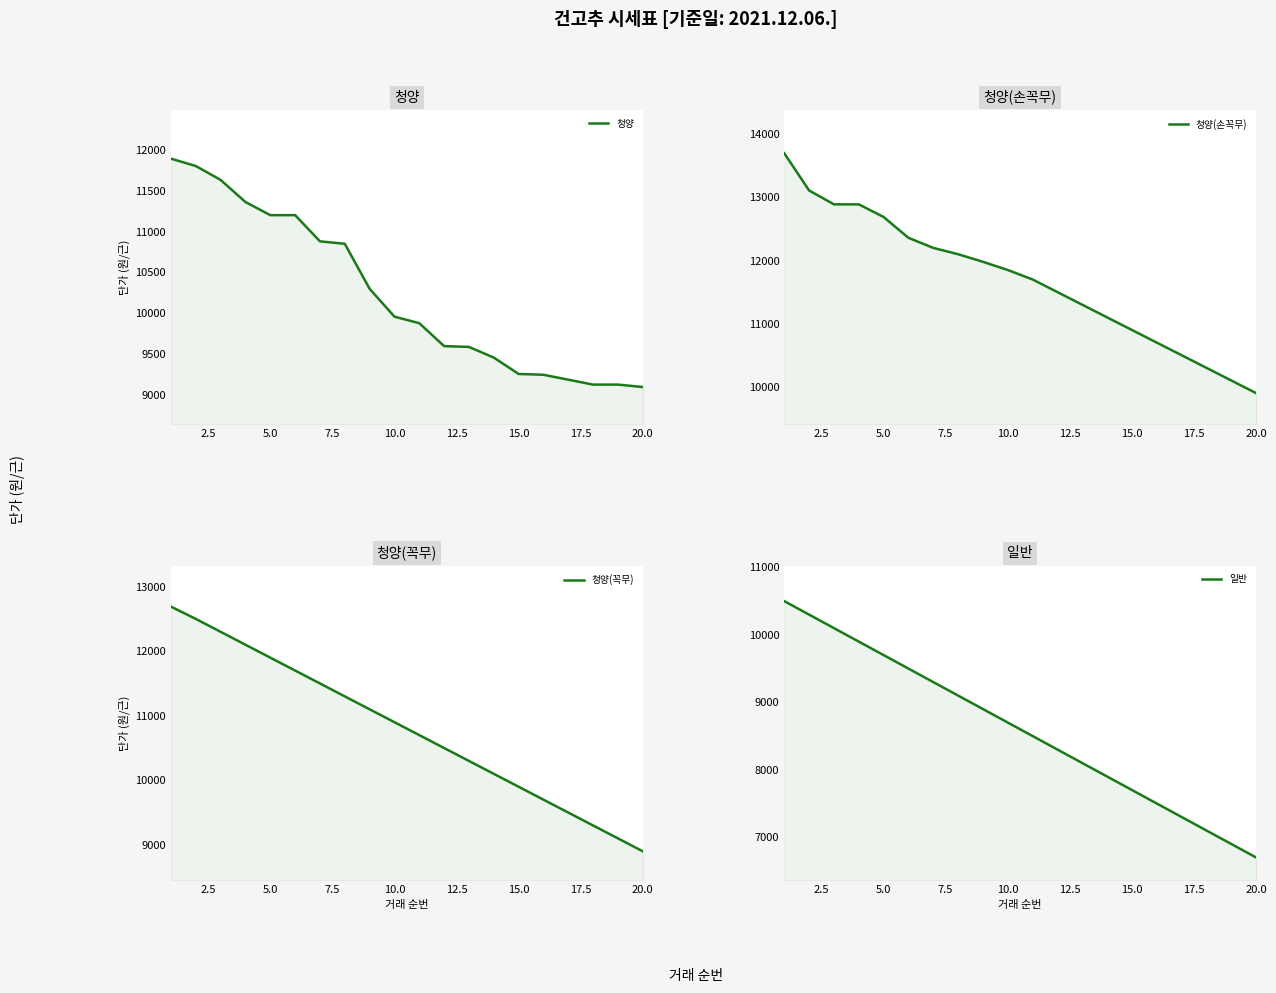

What is the difference between the maximum and minimum values in the 청양 series?

2790